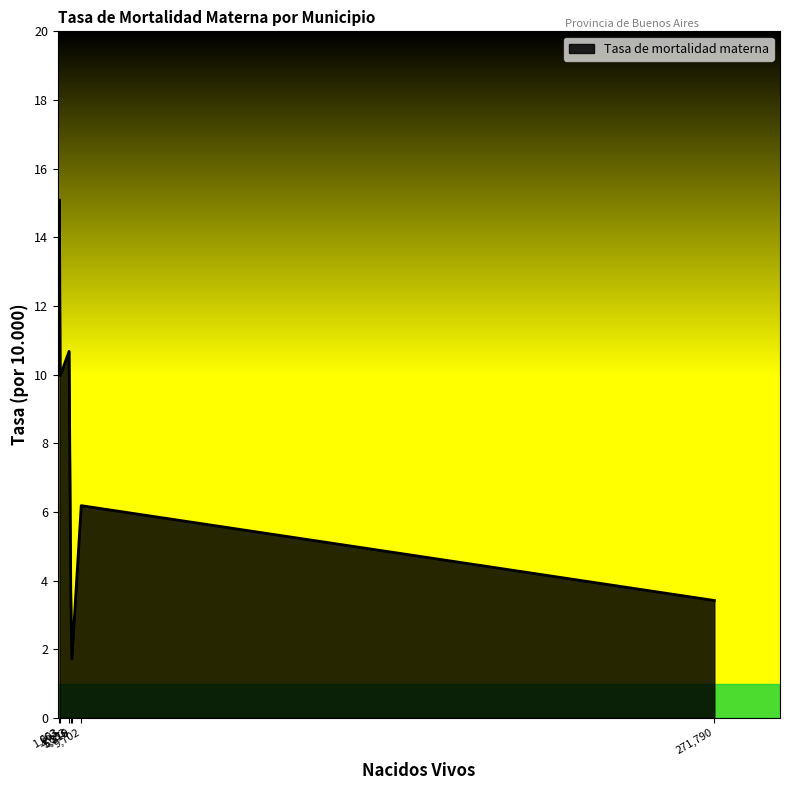

What is the average value?

7.3